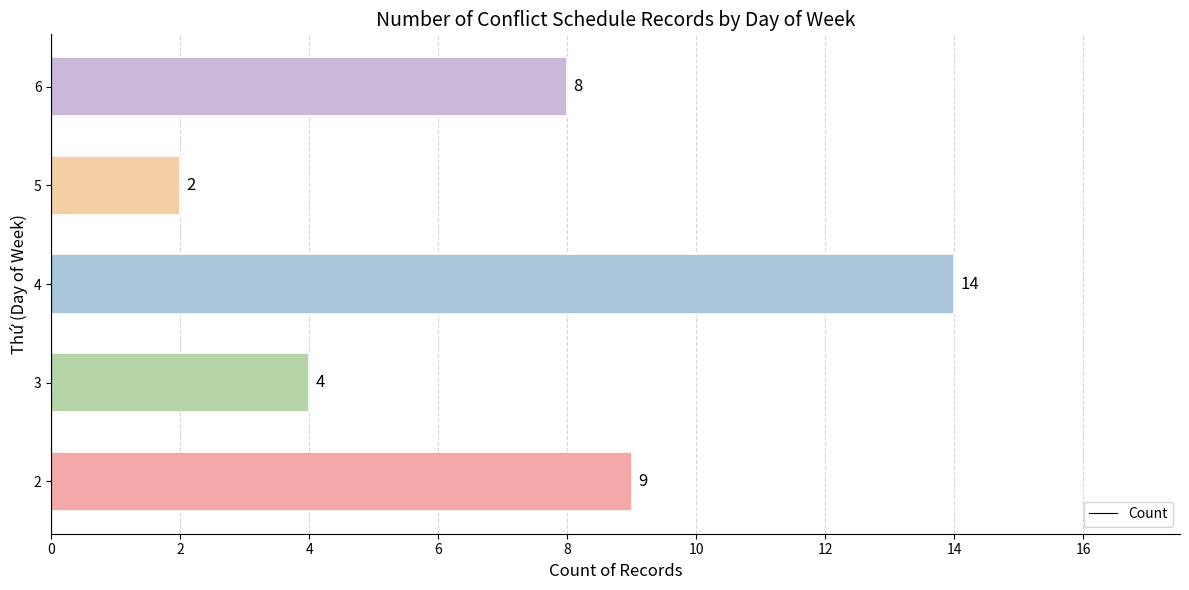

What is the change in value from 2 to 5?

-7